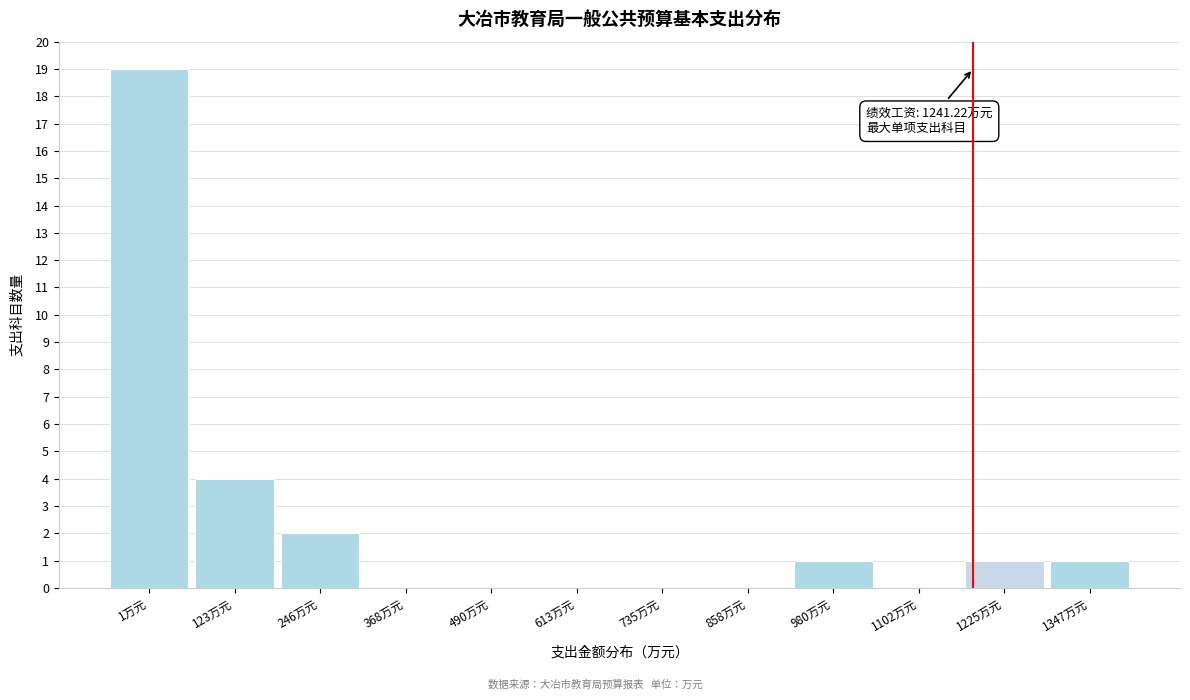

Reading left to right, extract all data points from this chart.

1万元=19	123万元=4	246万元=2	368万元=0	490万元=0	613万元=0	735万元=0	858万元=0	980万元=1	1102万元=0	1225万元=1	1347万元=1